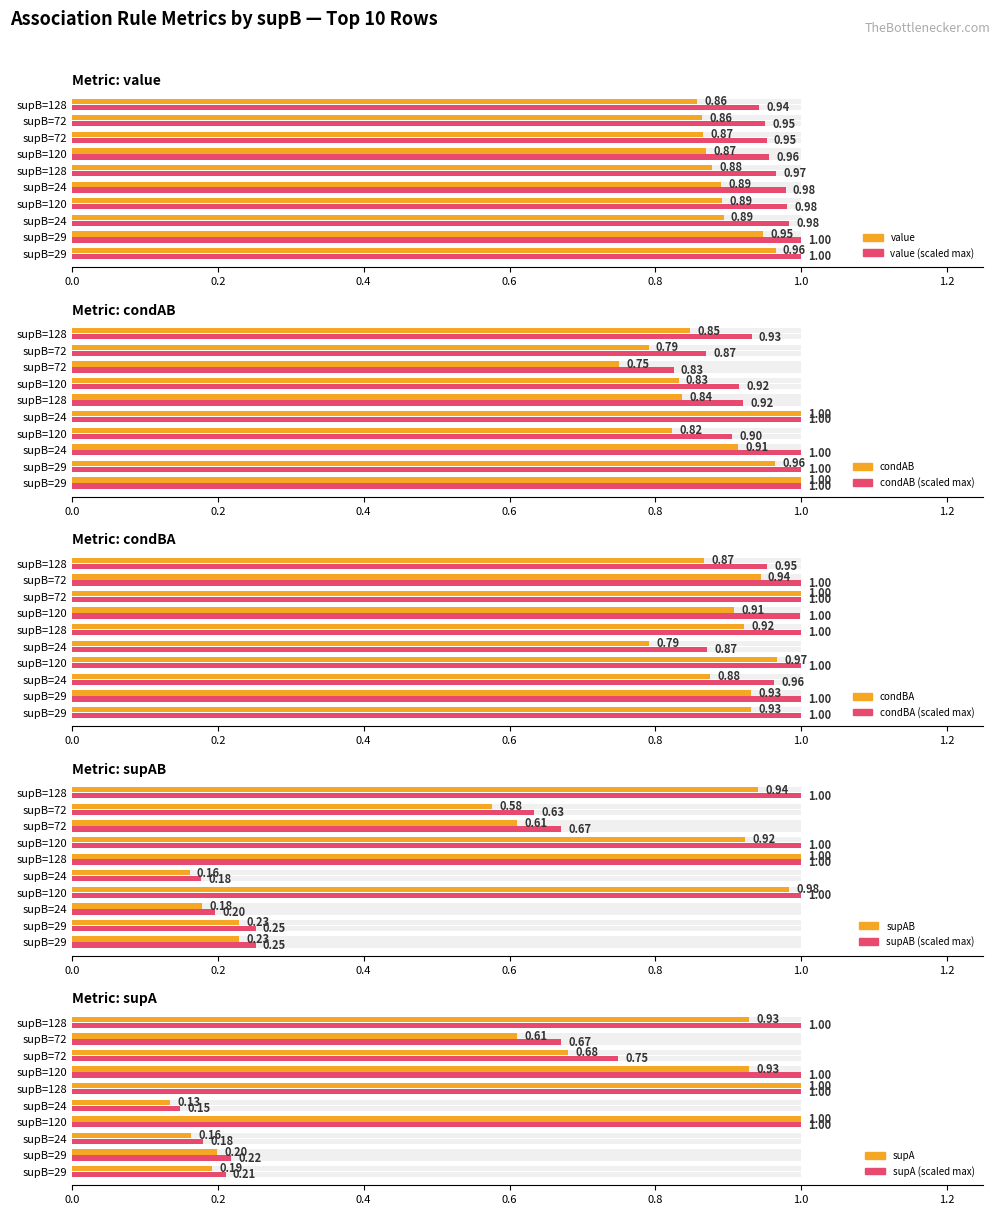

Rank the series by their maximum value, from lowest to highest.

value, condAB, supAB, condBA, supA